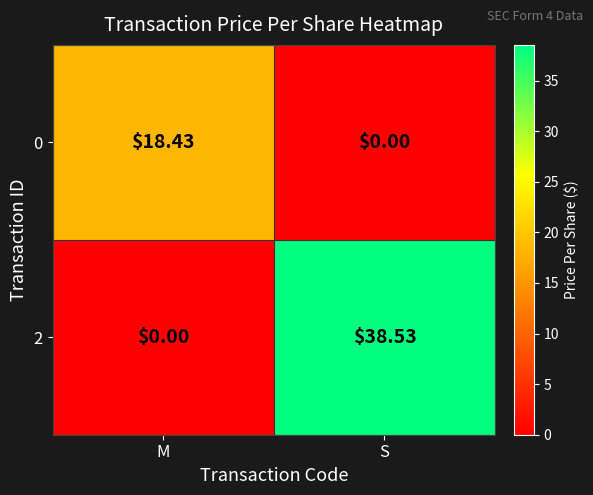

How many categories are shown in the chart?

2